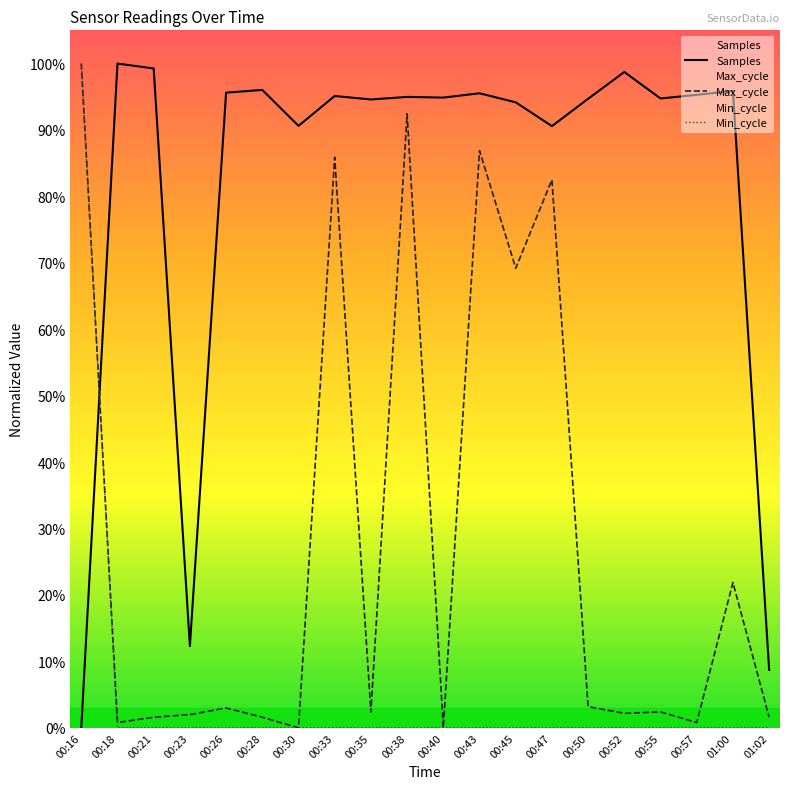

True or false: Min_cycle has a value of 0.3 at 00:40.

False